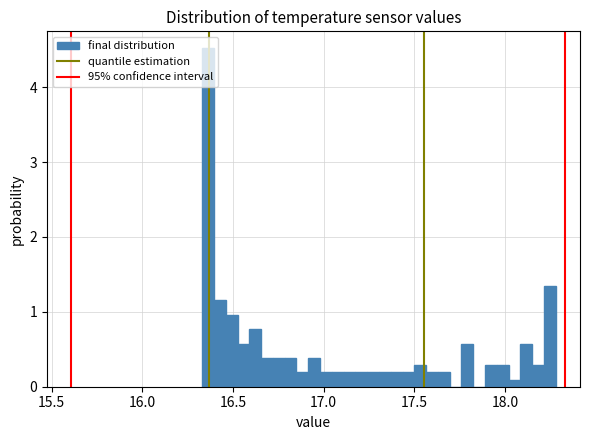

Around what value on the x-axis is the tallest bar? Give the approximate position of its centre, as read against the axis.

16.35